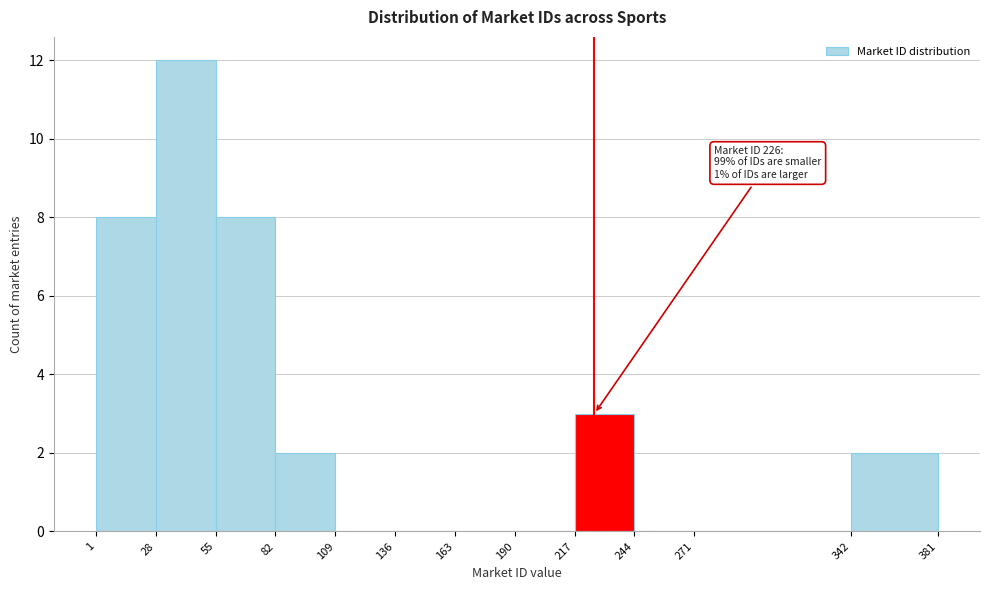

Over which range of the x-axis is the bar tallest?

28 to 55